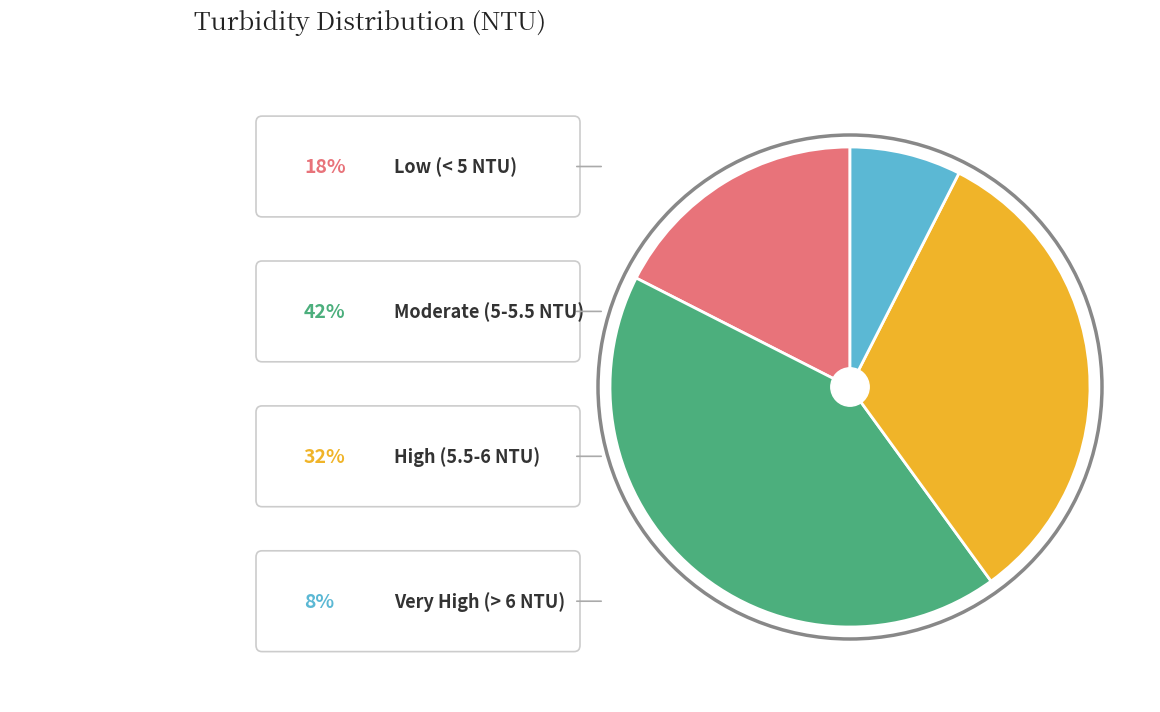

How many segments does this pie chart have?

4